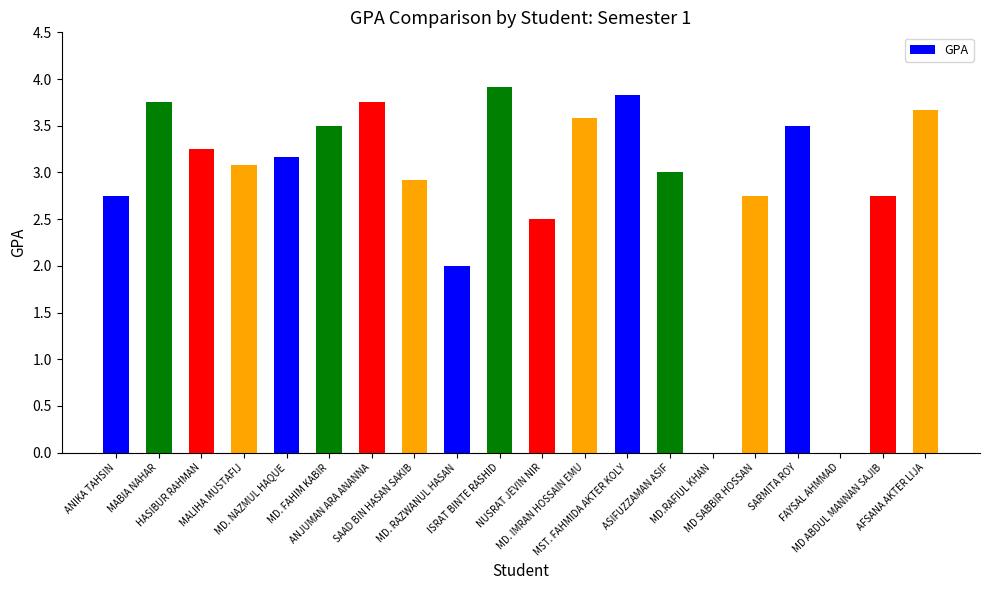

What is the greatest value displayed?

3.9